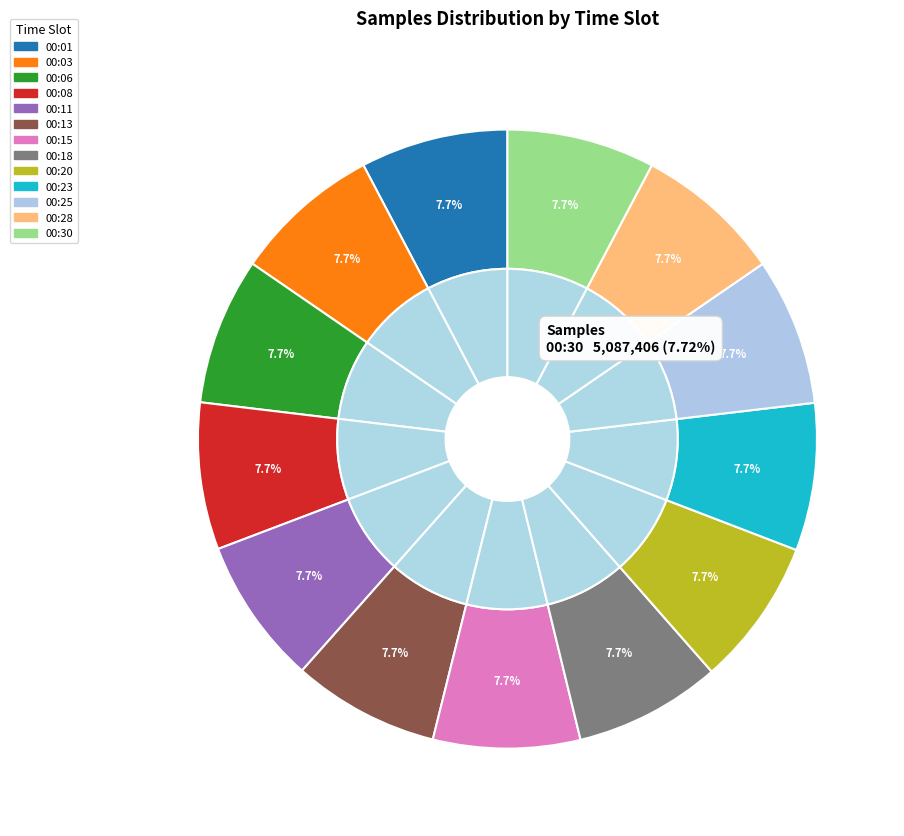

Is the sum of 00:25 and 00:20 greater than half?

No